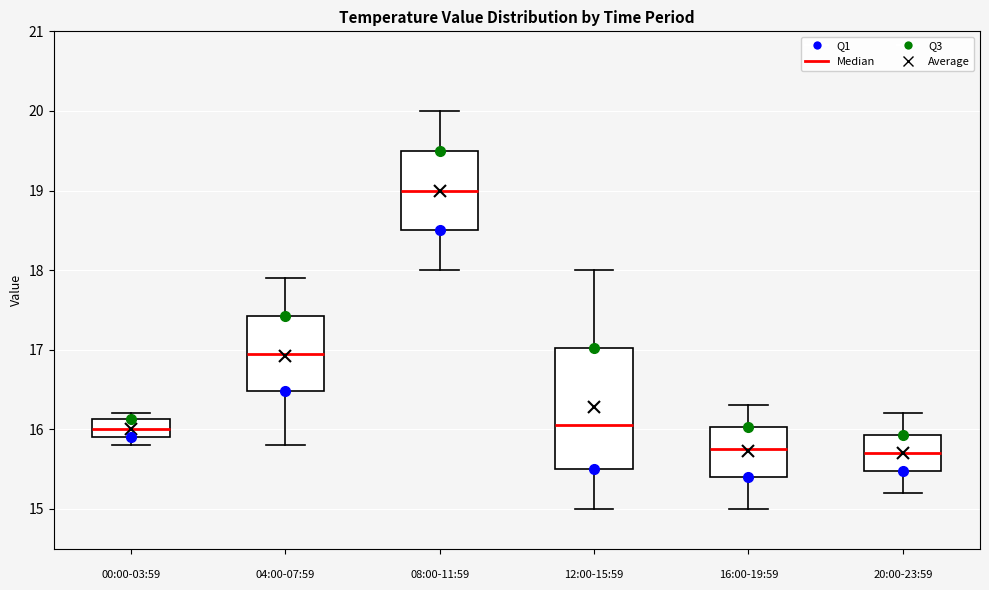

Which box is the tallest, from its lower edge to its upper edge?

12:00-15:59